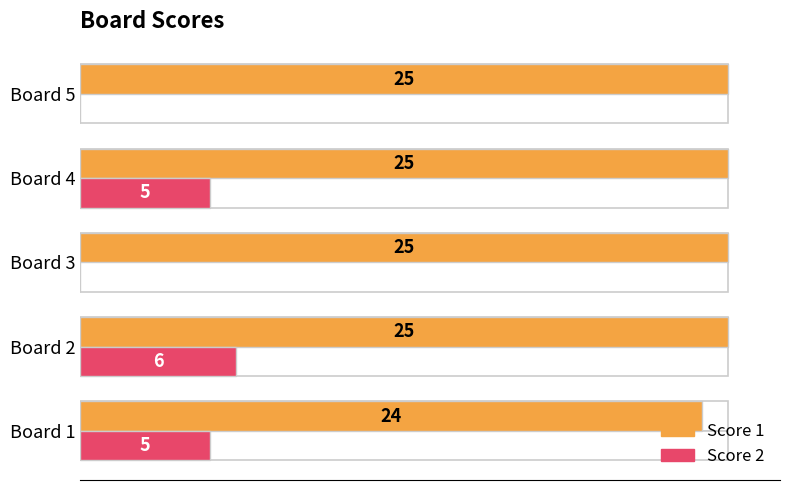

Which series has the largest total across all categories?

Score 1